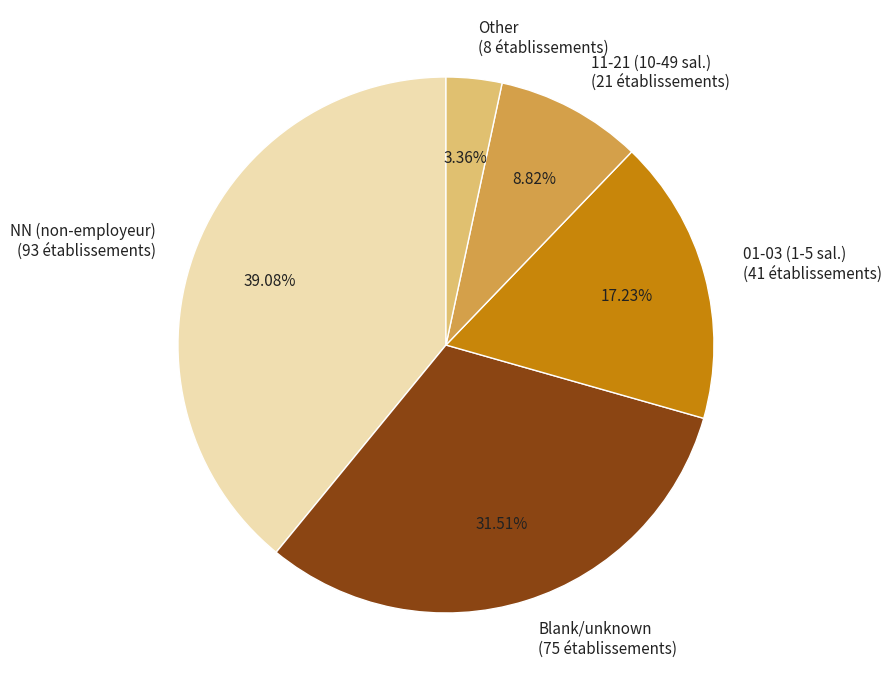

How many segments does this pie chart have?

5